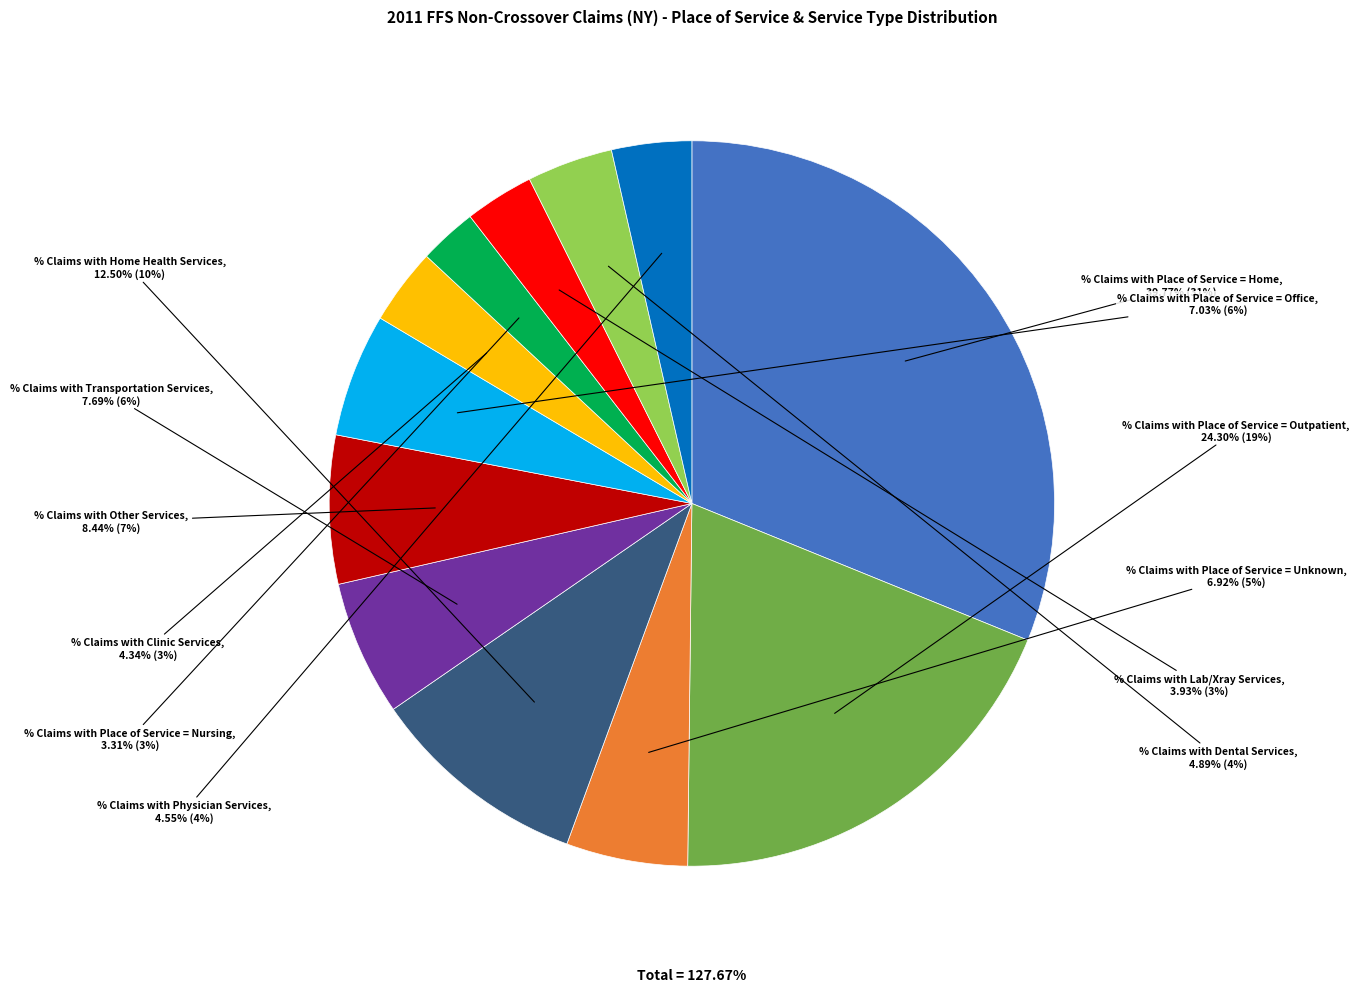

What portion of the pie excludes % Claims with Transportation Services?

94.0%